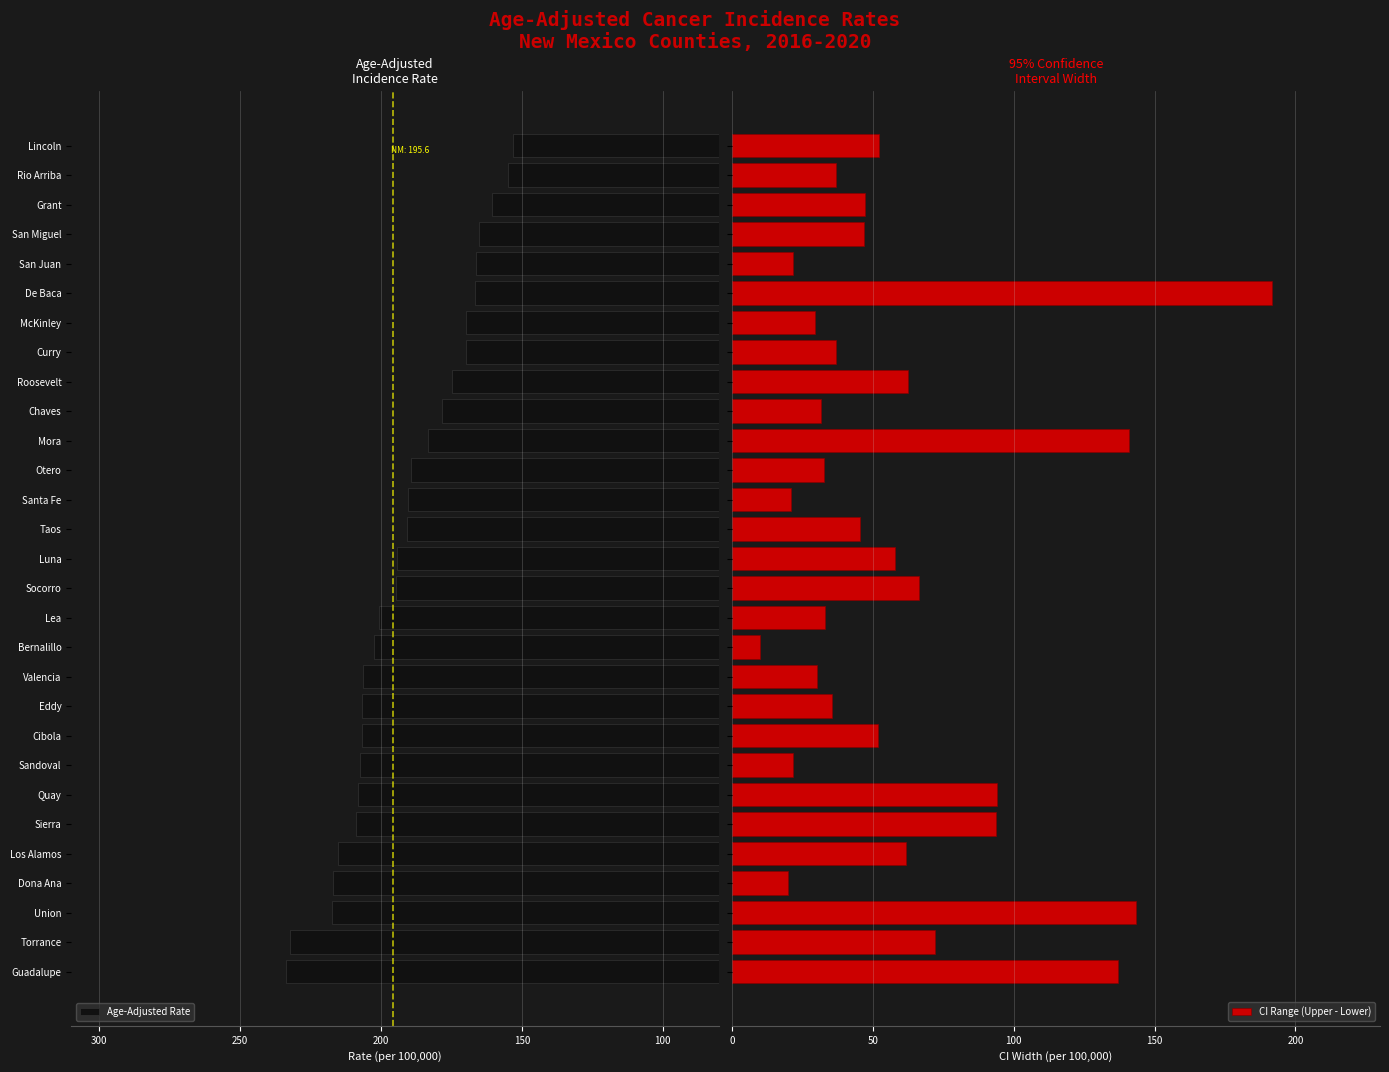

What is the difference between the maximum and minimum values in the CI Range (Upper - Lower) series?

181.8